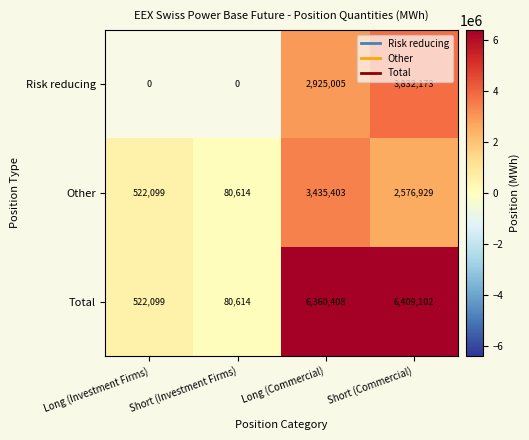

What is the spread (max minus min) of values at Short (Commercial)?

3832173.0